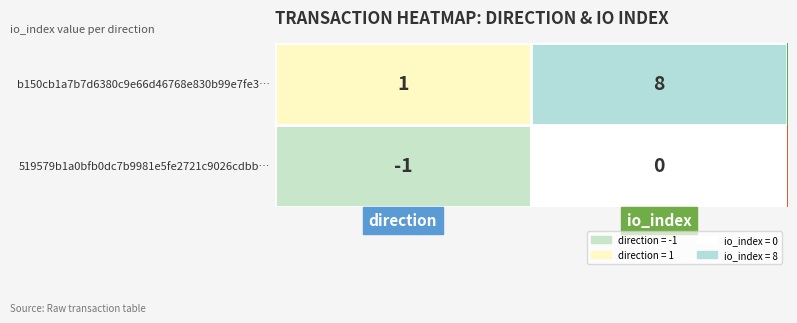

What is the spread (max minus min) of values at io_index?

8